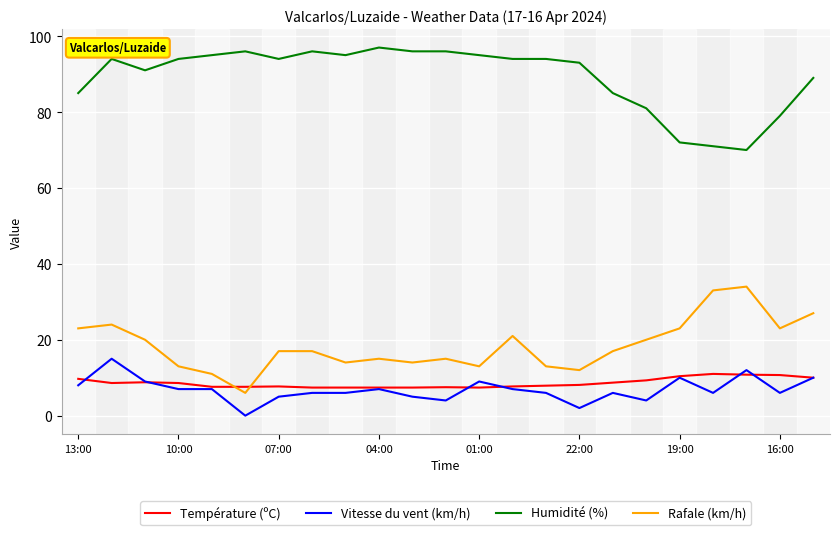

Which series has the largest total across all categories?

Humidité (%)